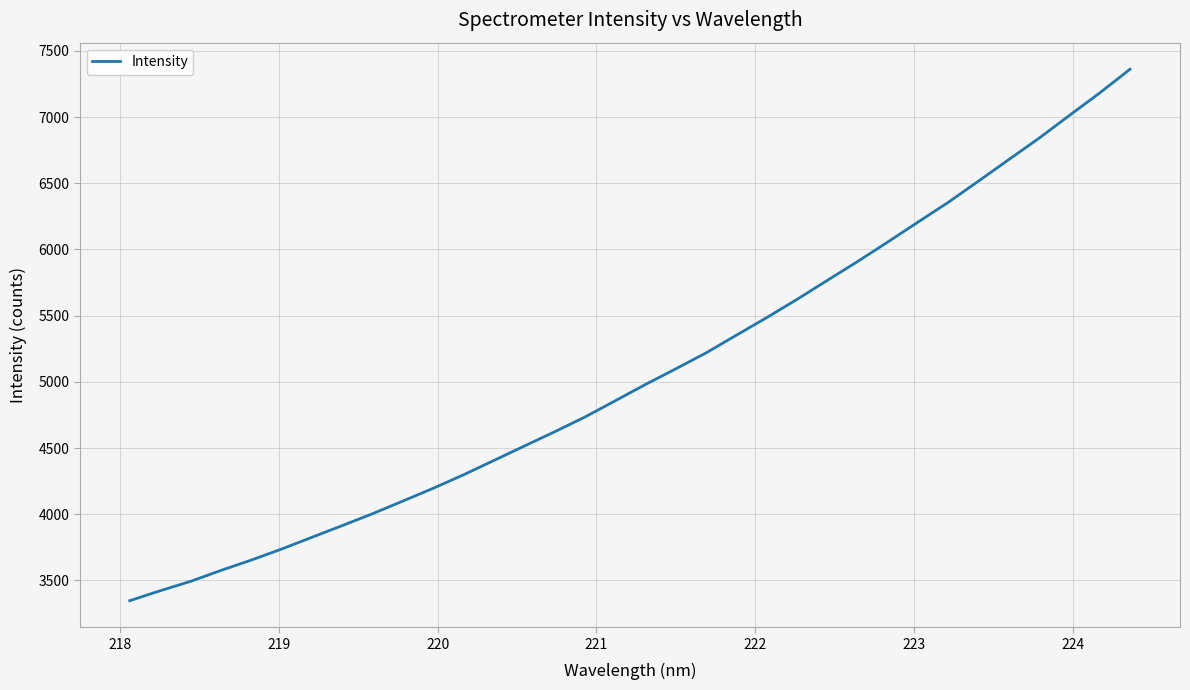

What is the difference between the maximum and minimum values?

4014.7